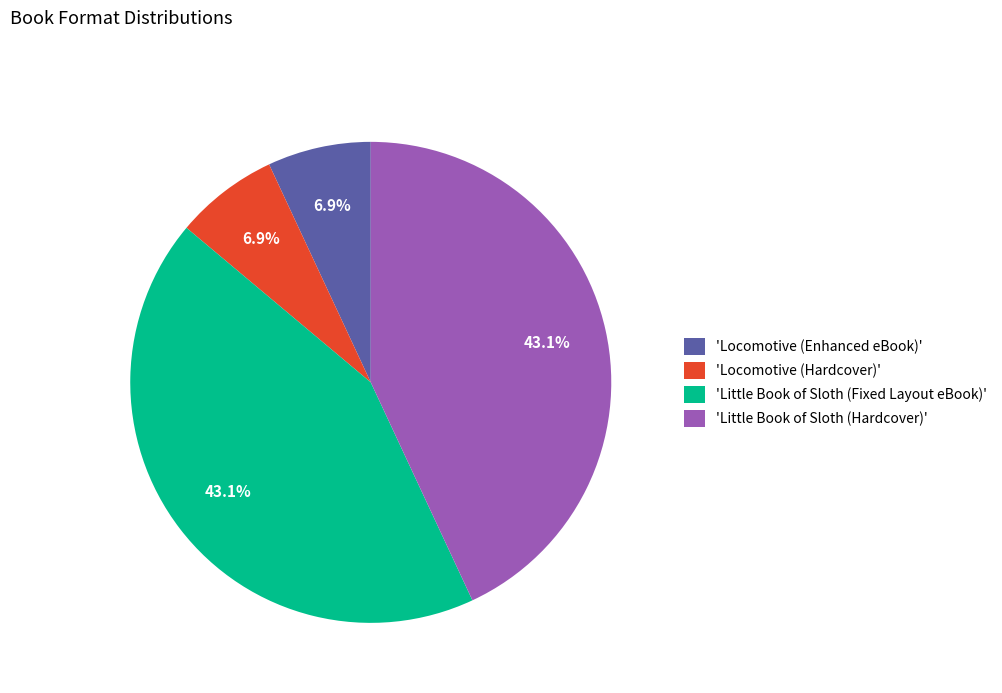

Which has a higher value, 'Little Book of Sloth (Hardcover)' or 'Locomotive (Enhanced eBook)'?

'Little Book of Sloth (Hardcover)'